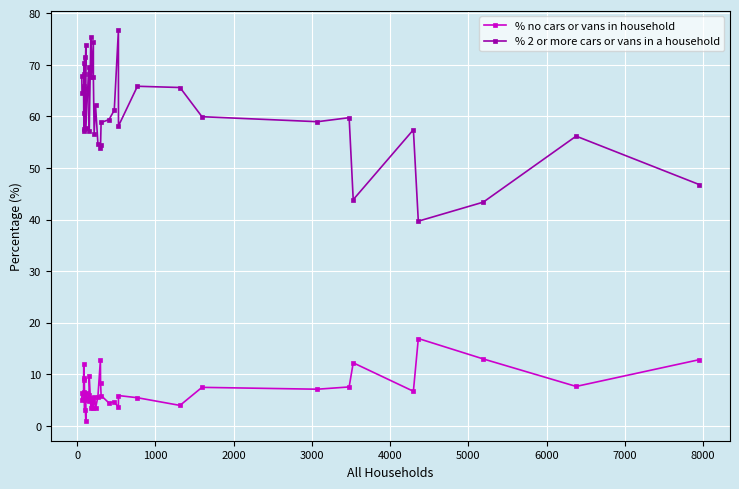

Is this an area chart (filled region under the line)?

No